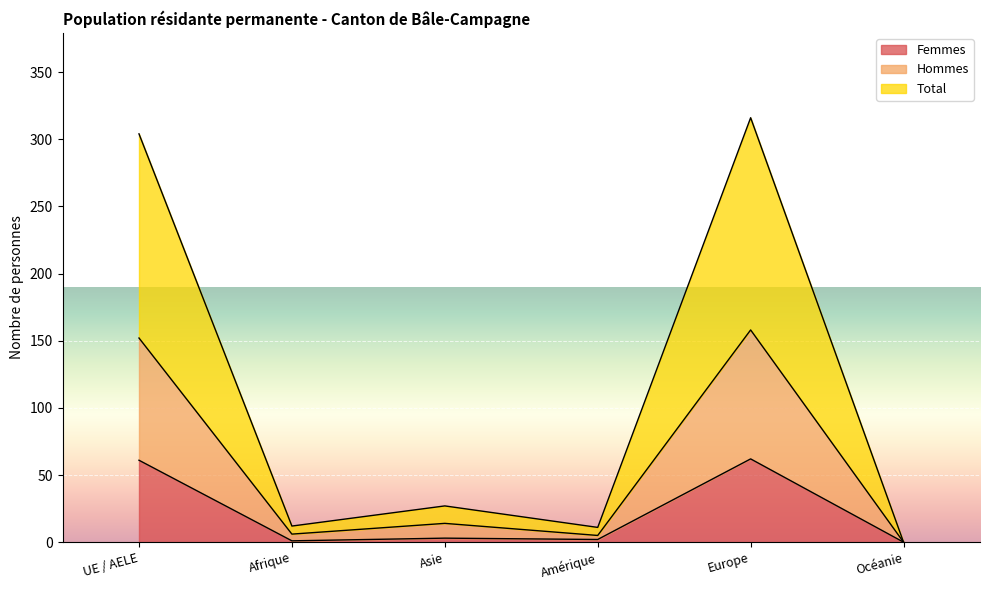

True or false: Total and Femmes cross at least once.

False